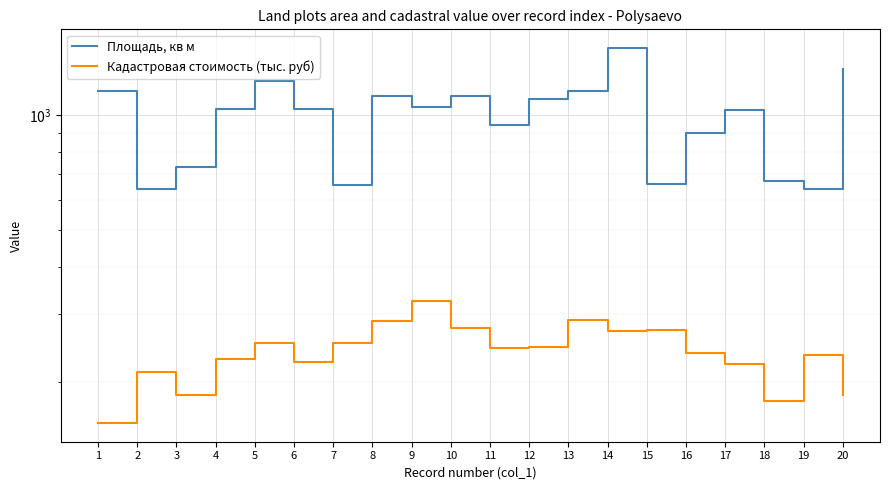

Which label corresponds to the smallest value in the chart?

1